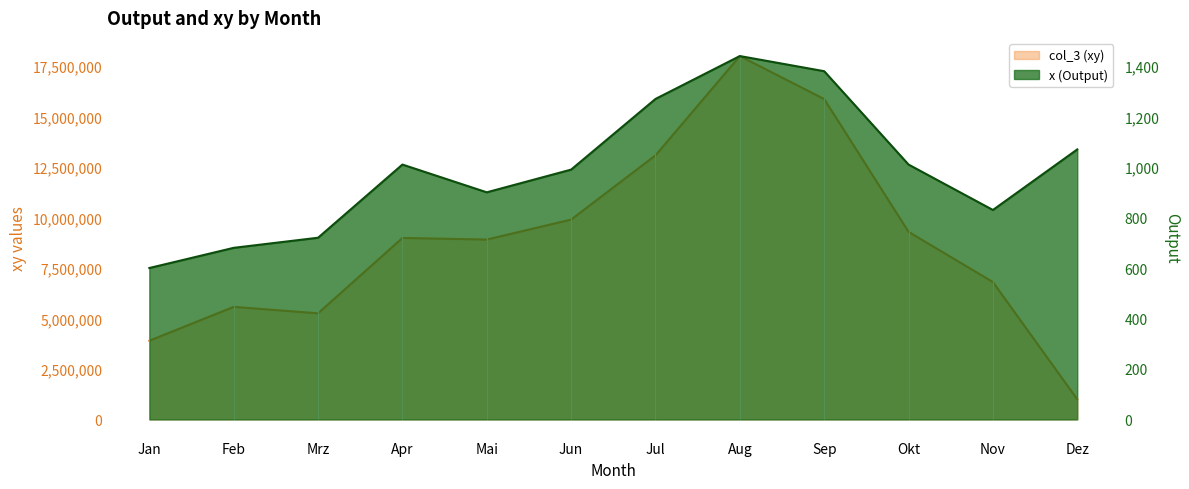

Is it true that x (Output) equals 900 at Mai?

True